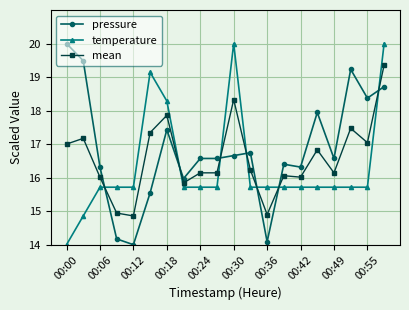

What is the sum of all temperature values?

326.3